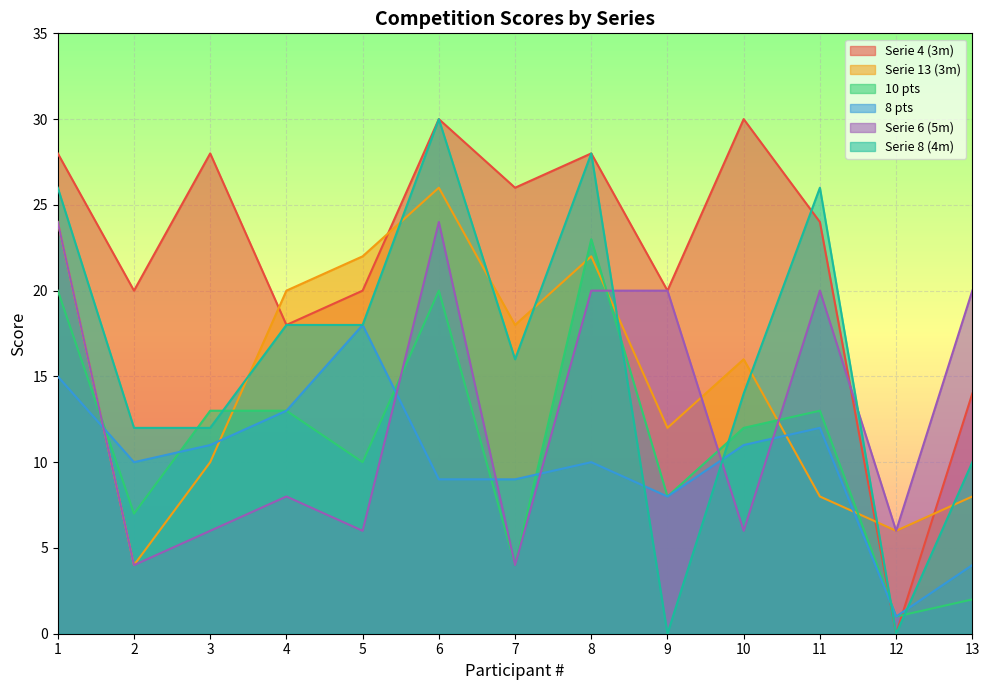

At which label is 8 pts closest to 9?

6